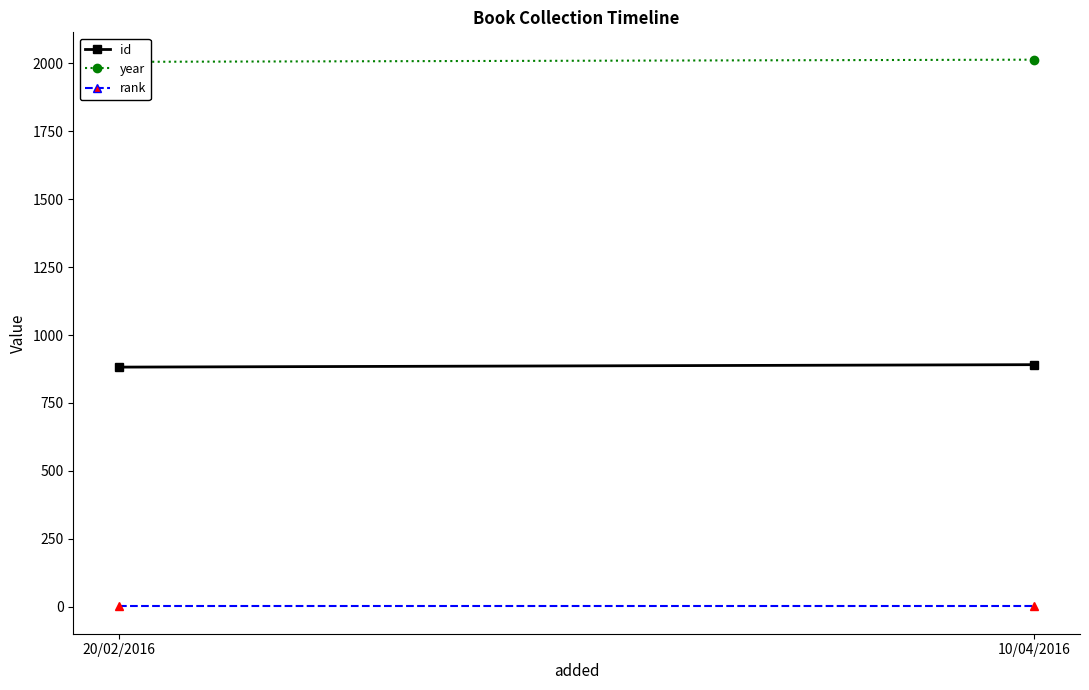

What is the label of the 1st point from the left?

20/02/2016